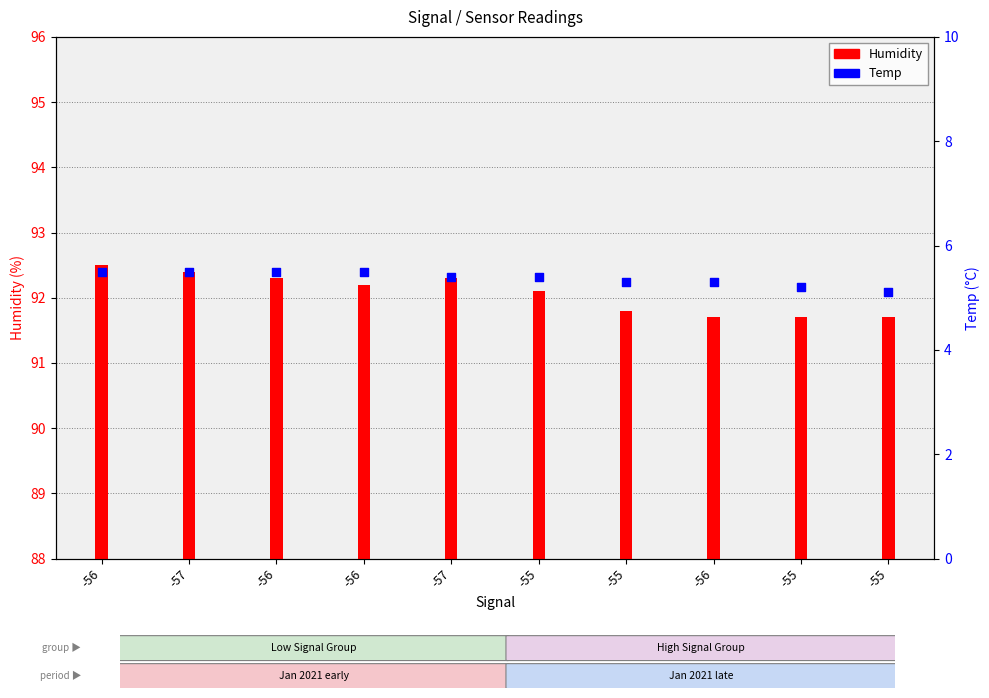

Which series contains the highest Y value?

Humidity (%)